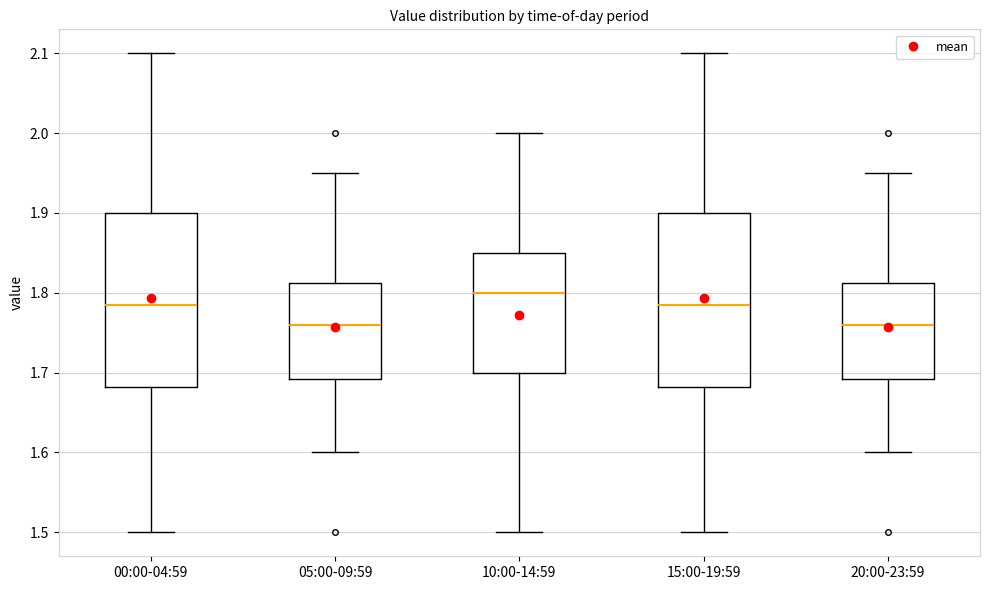

Where is the upper edge of the box for 20:00-23:59 on the y-axis? The values are not printed on the chart, so give them approximately, as read against the axis.

1.81